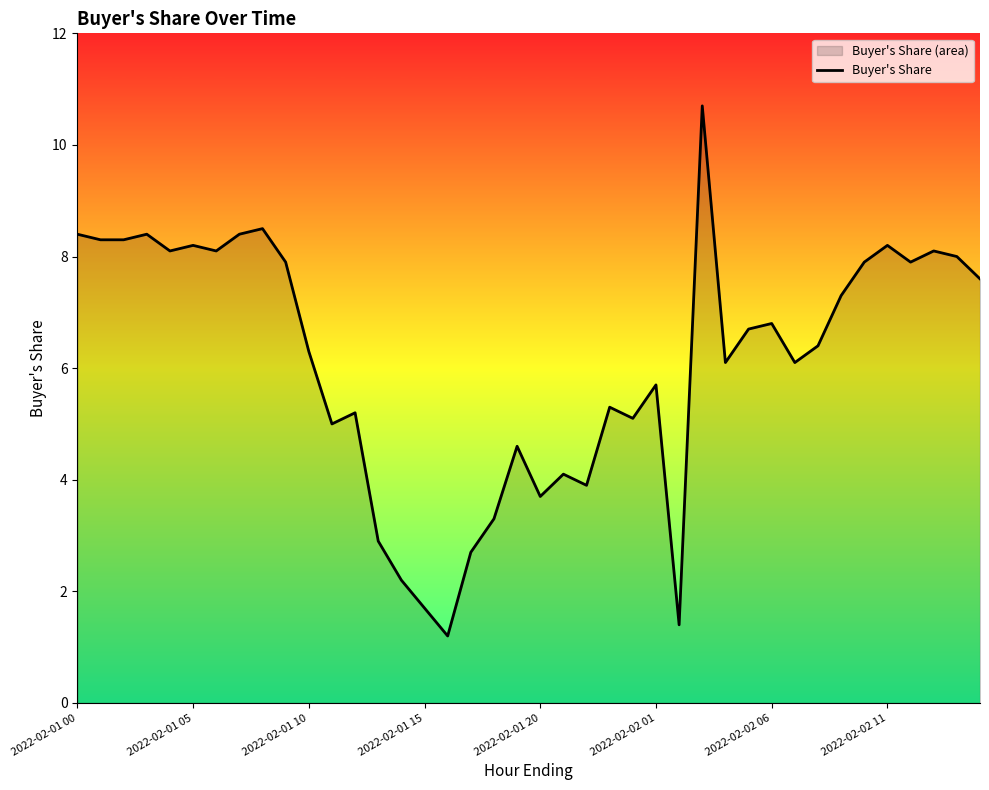

What value does the data have at 2022-02-01 00?

8.4